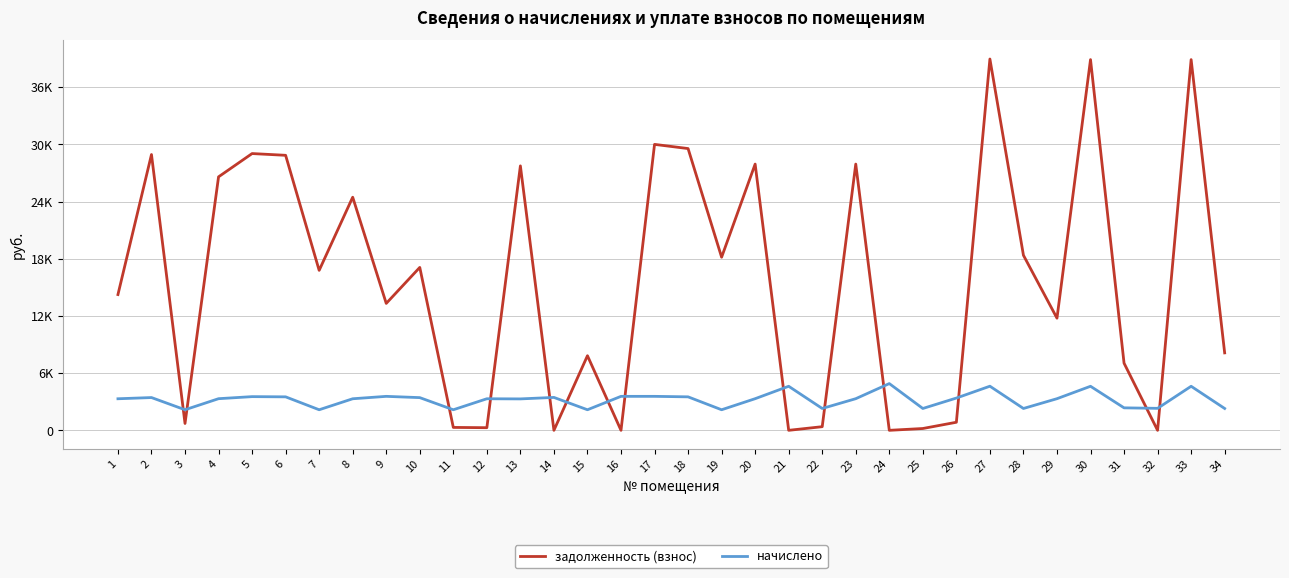

Is this an area chart (filled region under the line)?

No